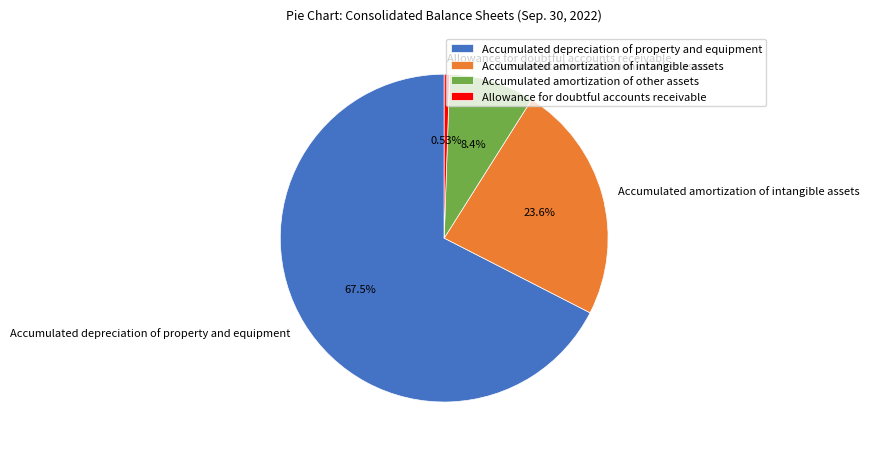

How many slices are in this pie chart?

4